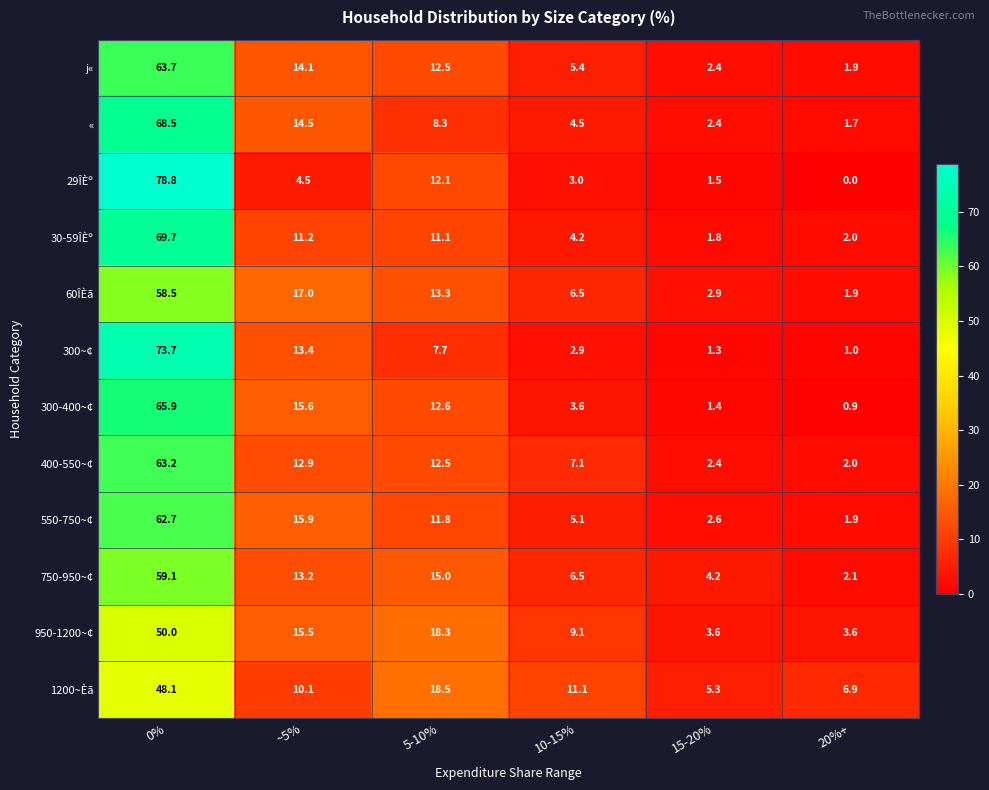

The 1200~Èã series shows 5.9 at 10-15%. True or false?

False